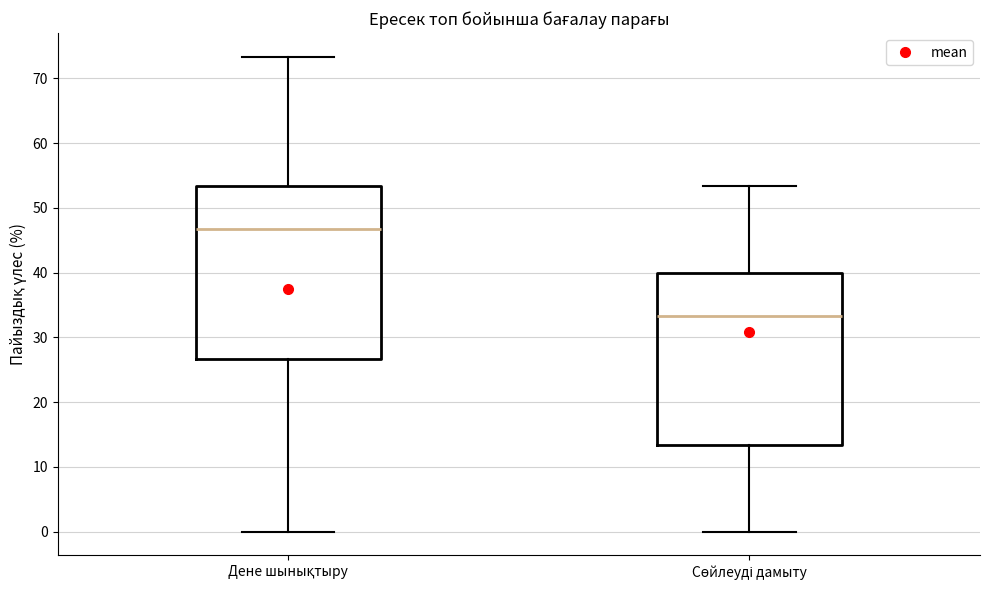

Reading left to right, read every box against the y-axis: the position of its median line, the range the box covers, and the ends of its whiskers. The values are not printed on the chart, so give them approximately, as read against the axis.

Дене шынықтыру: median 47, box 27 to 53, whiskers 0 to 73
Сөйлеуді дамыту: median 33, box 13 to 40, whiskers 0 to 53